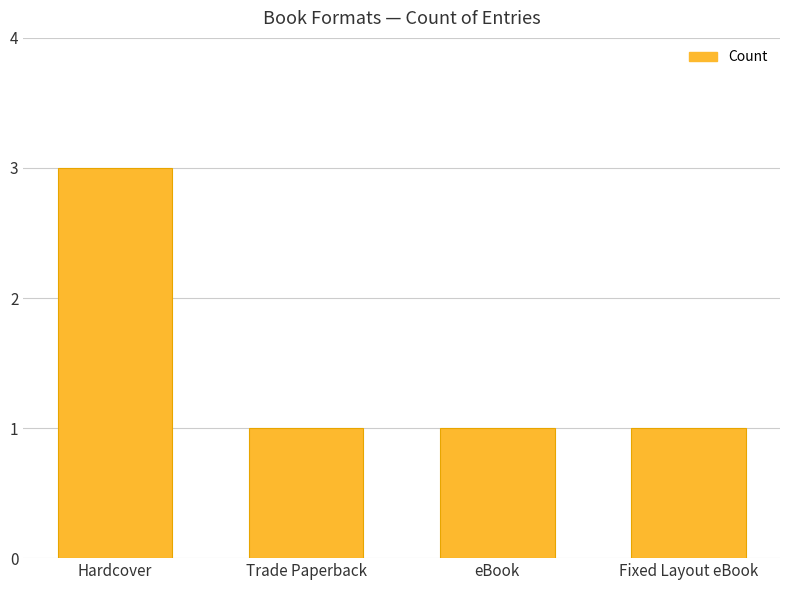

What is the ratio of the value at Trade Paperback to the value at eBook?

1.0